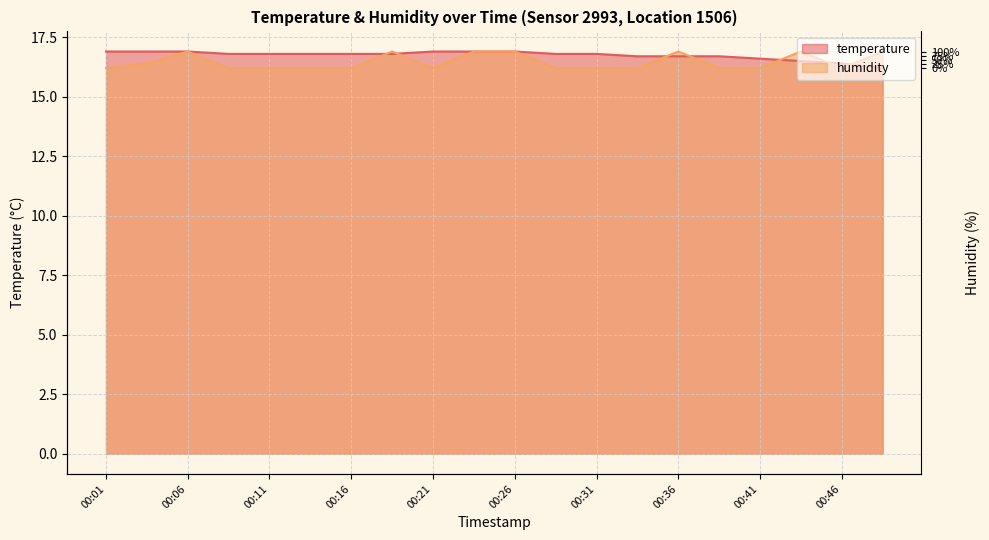

Which series has the largest total across all categories?

temperature